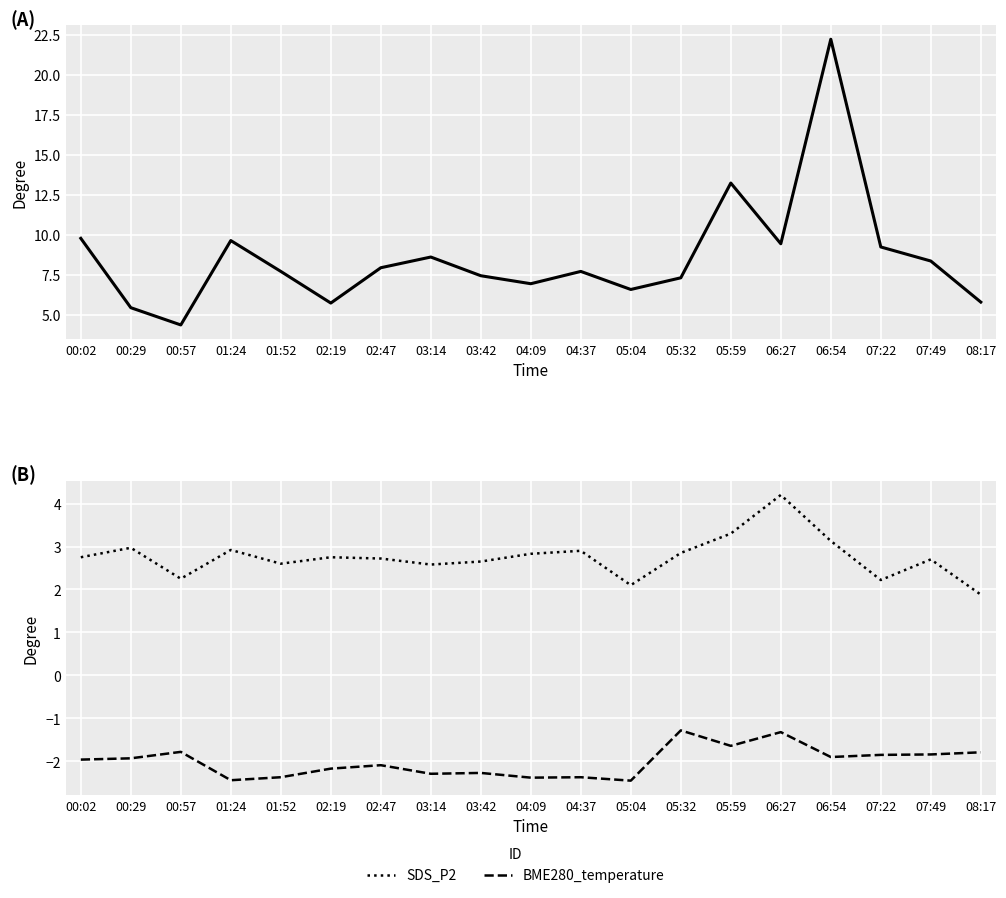

Is it true that BME280_temperature equals -2.4 at 04:37?

True